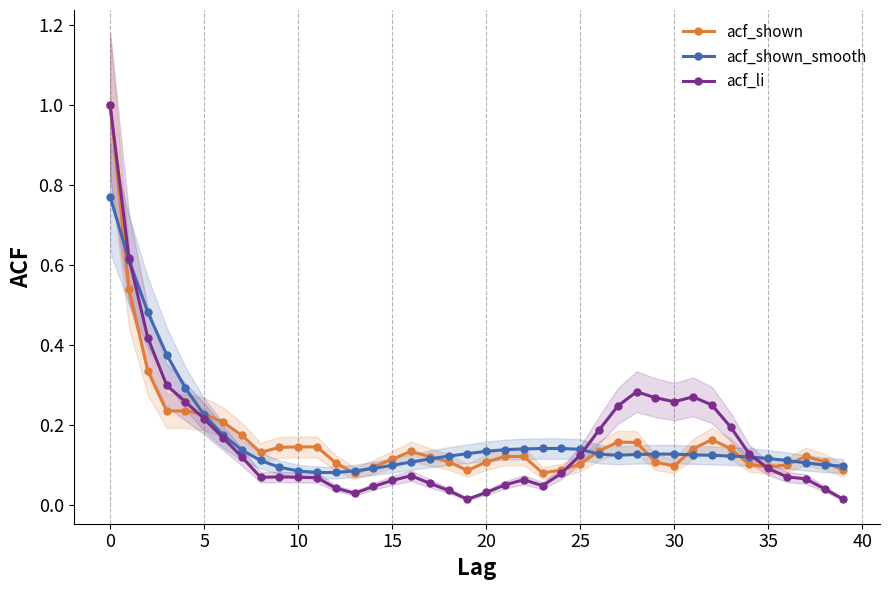

What is the difference between the maximum and minimum values in the acf_li series?

1.0